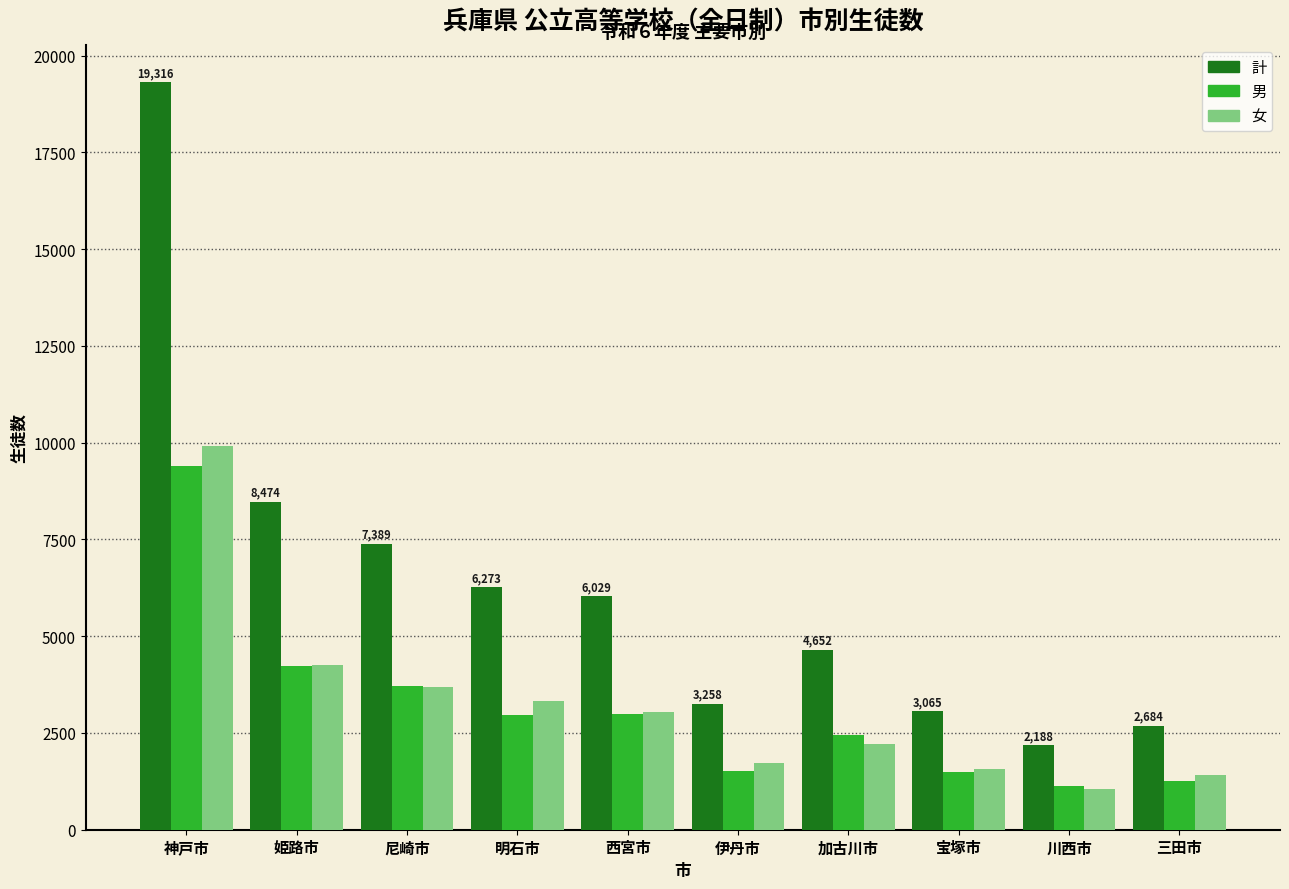

What position from the left is 三田市?

10